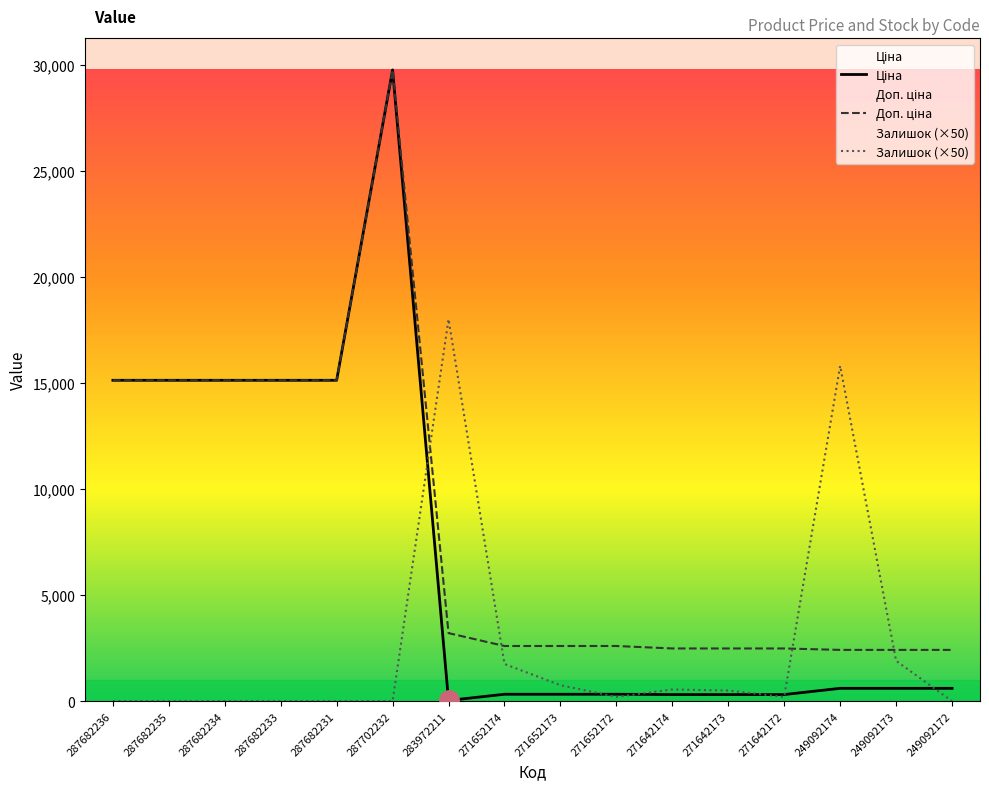

Which series has the widest spread of values?

Ціна